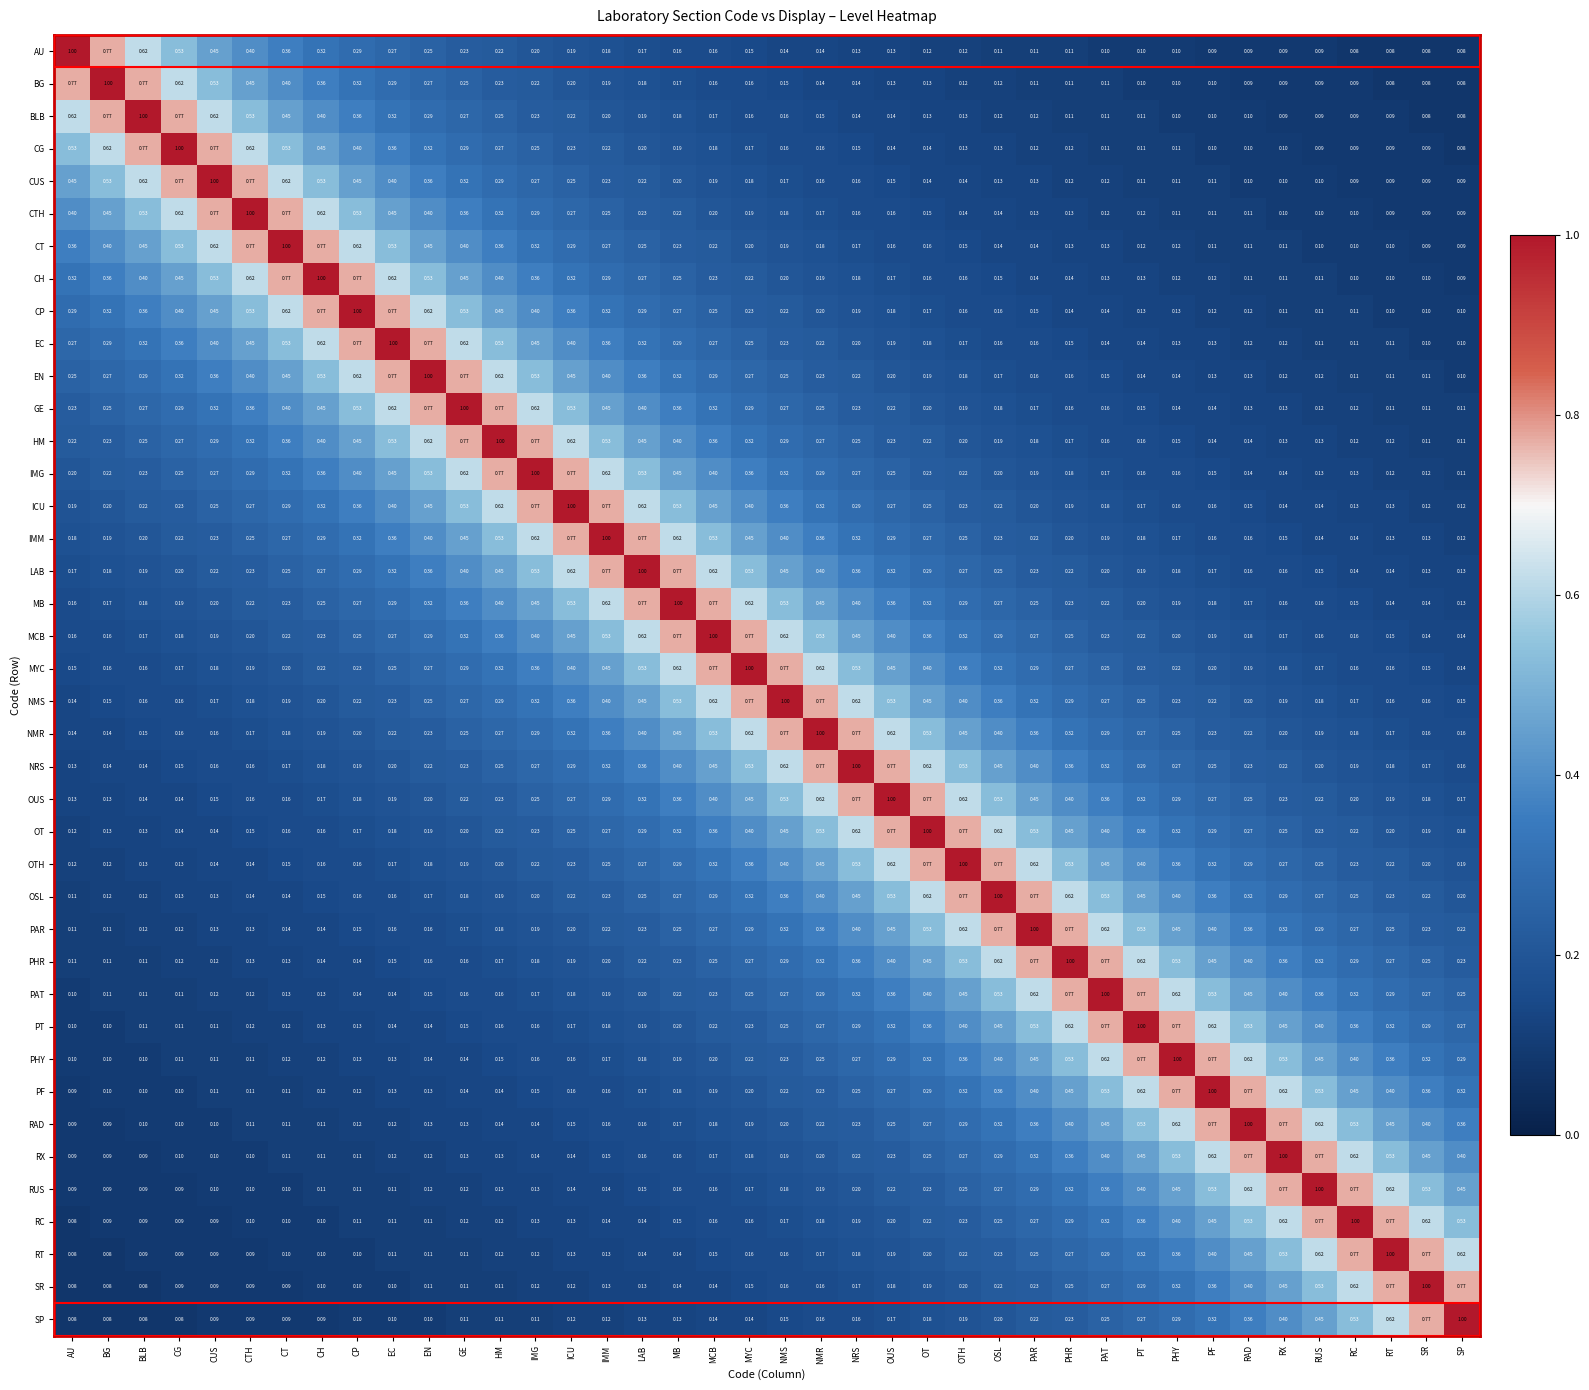

At how many categories does at least one series exceed 0?

40